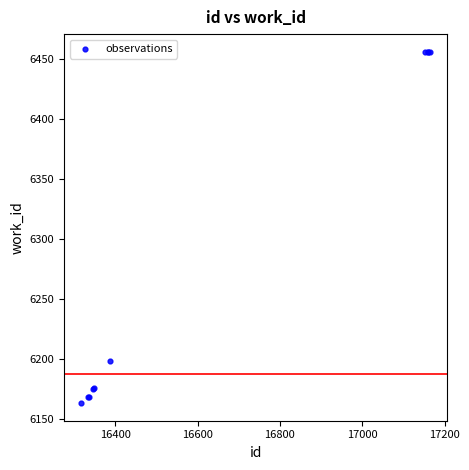

What Y value in the scatter plot is closest to 6309?

6198